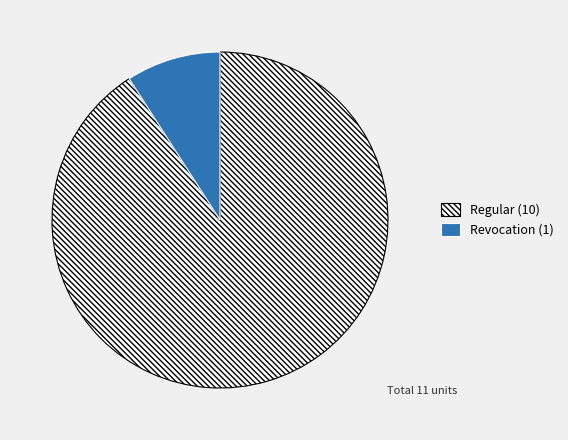

Which slice is the smallest?

Revocation